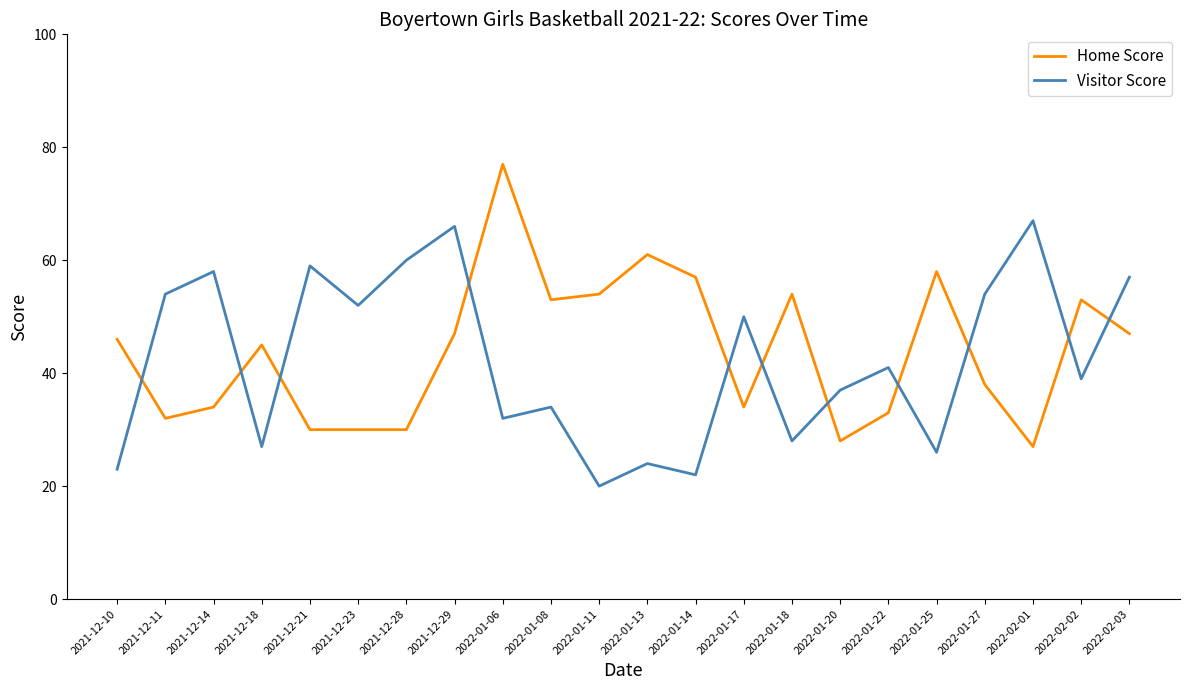

At which category is the sum across all series the highest?

2021-12-29